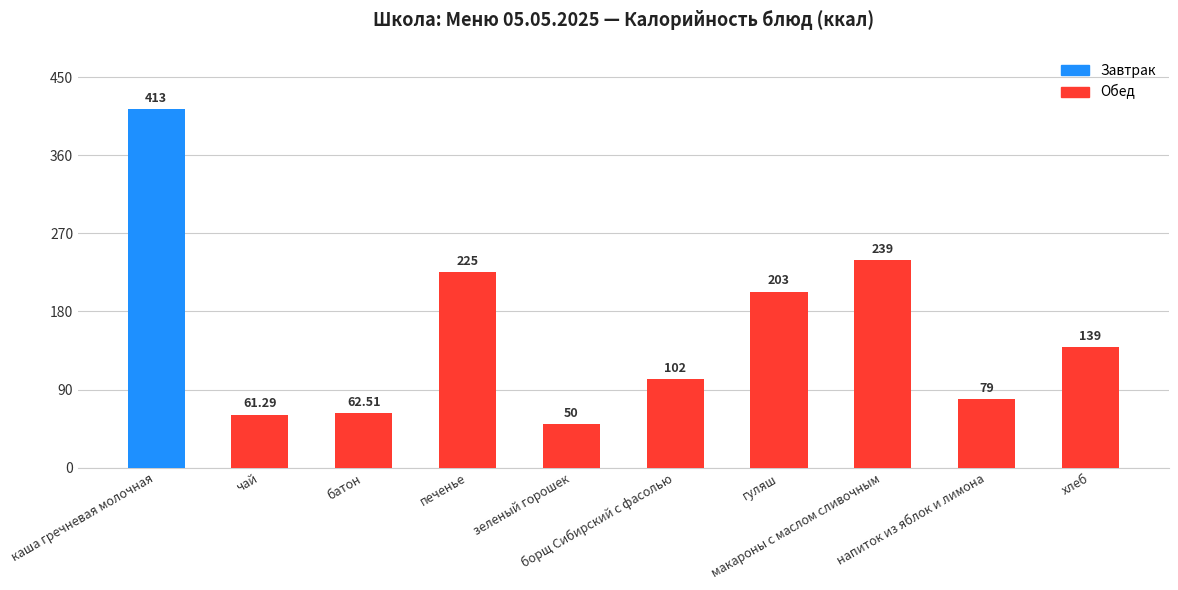

What is the label of the 8th bar from the left?

макароны с маслом сливочным